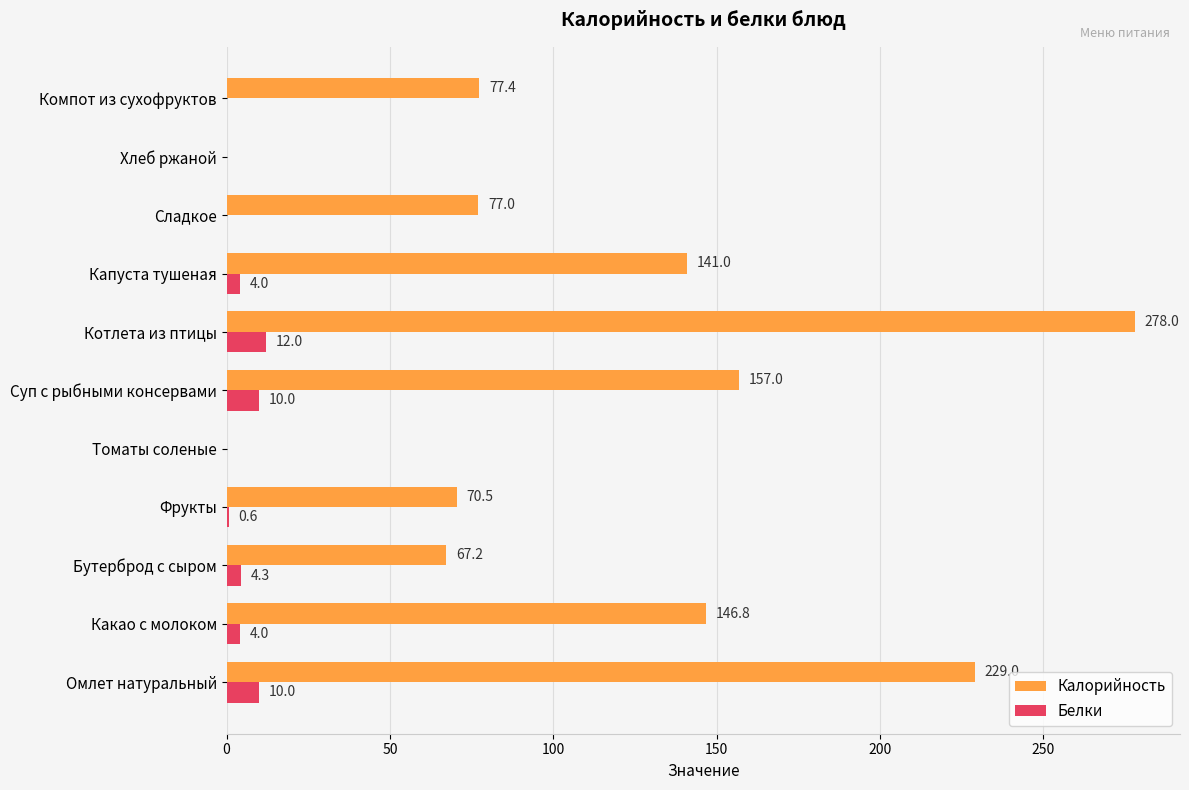

At which category is the sum across all series the highest?

Котлета из птицы